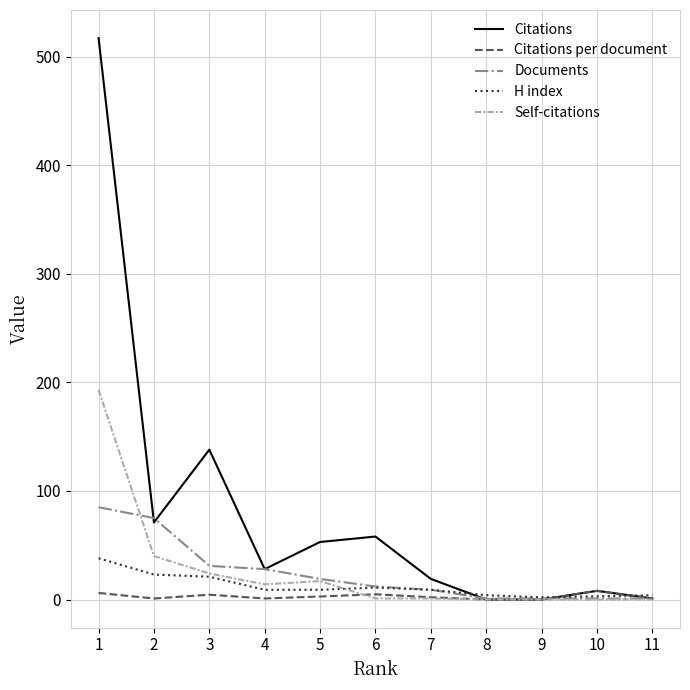

How many values in the H index series are below 9?

4